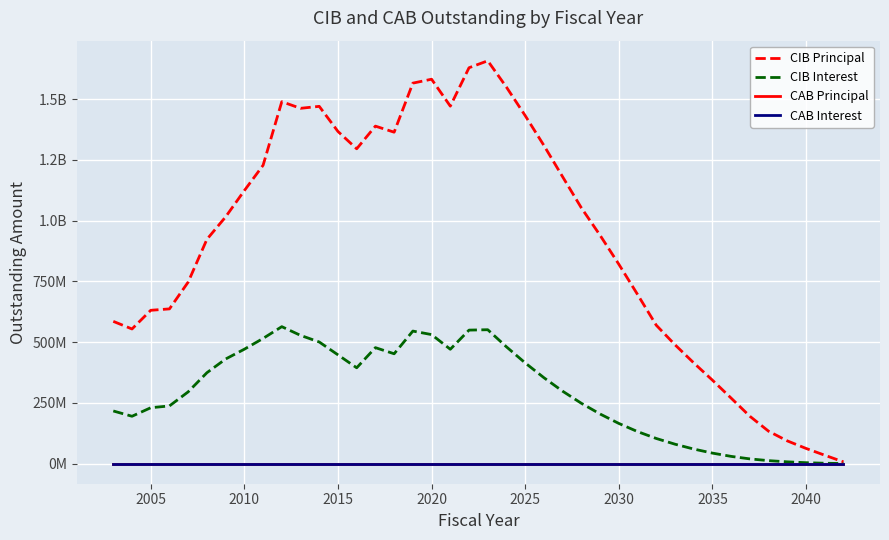

Is this an area chart (filled region under the line)?

No